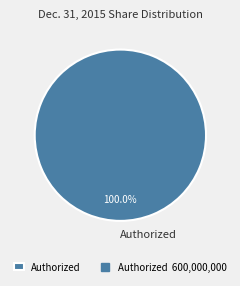

Does Authorized account for over 50% of the chart?

Yes